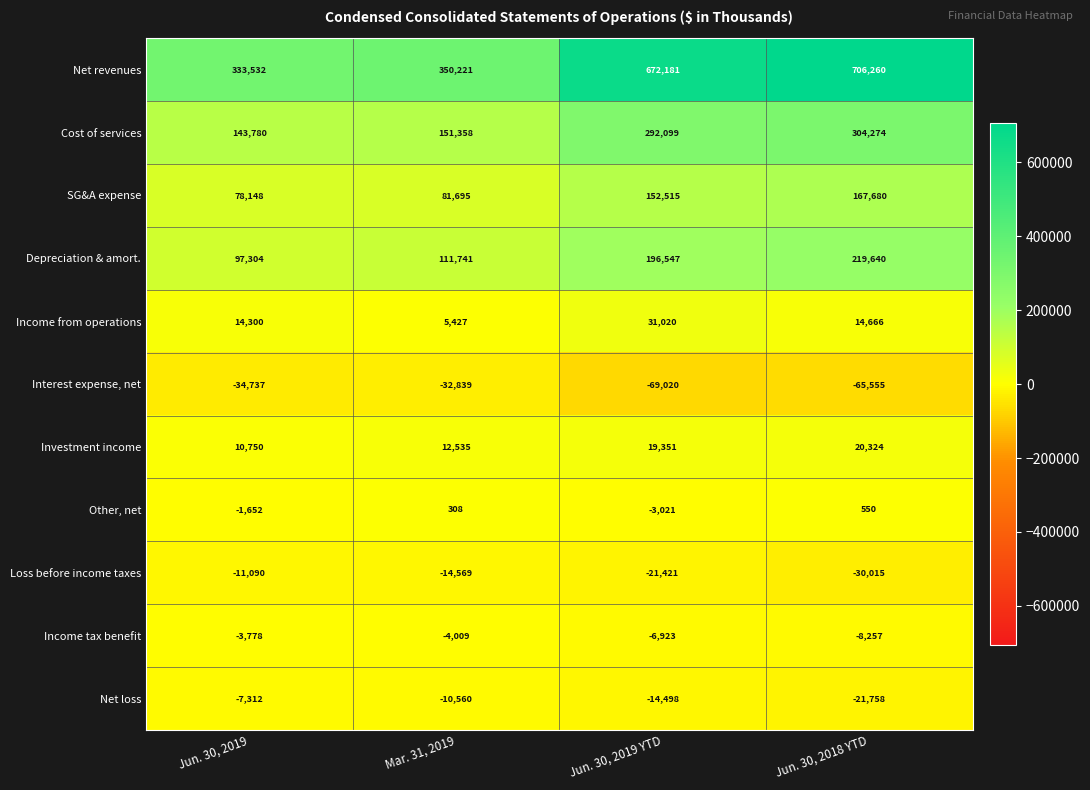

What is the spread (max minus min) of values at Jun. 30, 2019?

368269